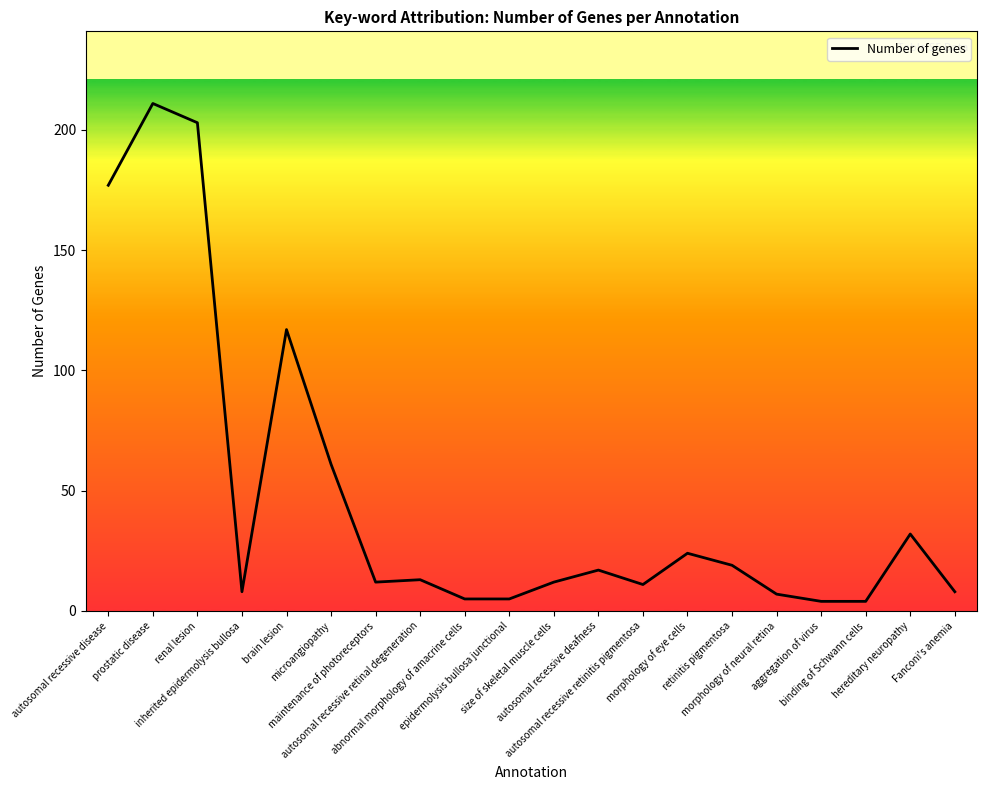

Rank the categories by value from highest to lowest.

prostatic disease, renal lesion, autosomal recessive disease, brain lesion, microangiopathy, hereditary neuropathy, morphology of eye cells, retinitis pigmentosa, autosomal recessive deafness, autosomal recessive retinal degeneration, maintenance of photoreceptors, size of skeletal muscle cells, autosomal recessive retinitis pigmentosa, inherited epidermolysis bullosa, Fanconi's anemia, morphology of neural retina, abnormal morphology of amacrine cells, epidermolysis bullosa junctional, aggregation of virus, binding of Schwann cells